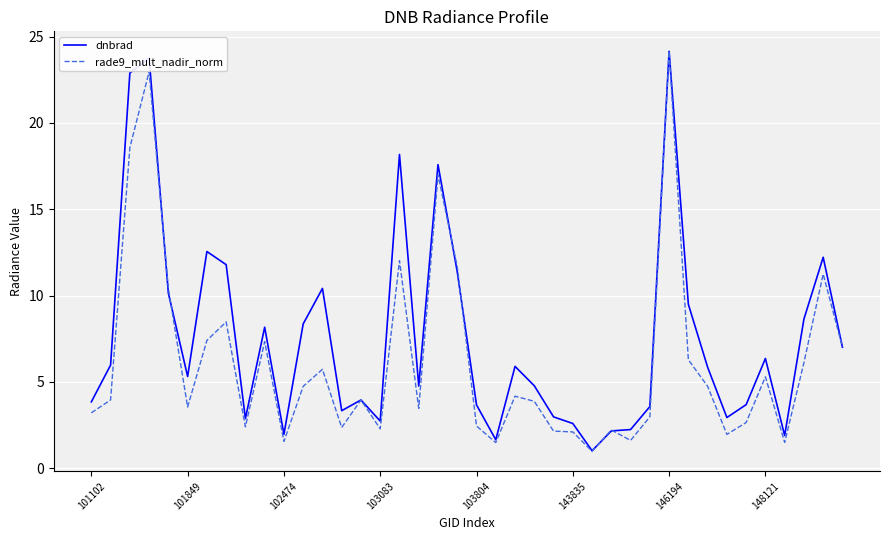

What is the sum of all rade9_mult_nadir_norm values?

247.7